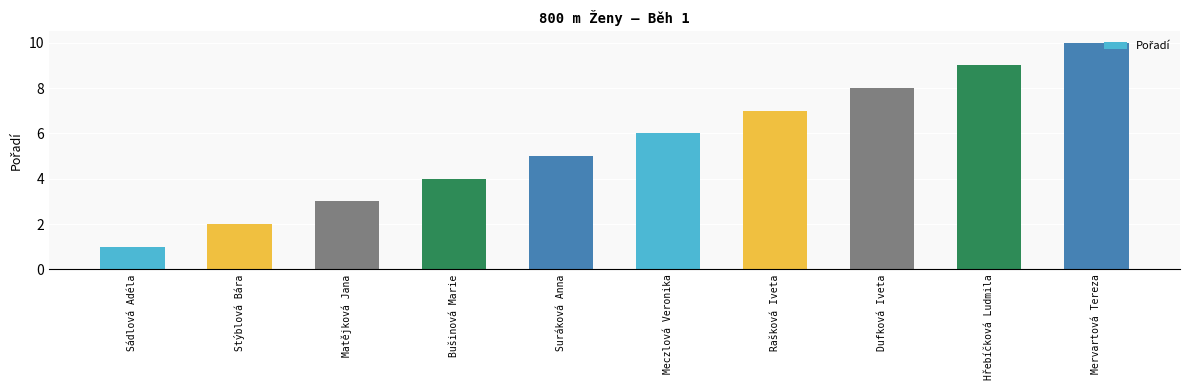

Count the number of categories in the chart.

10